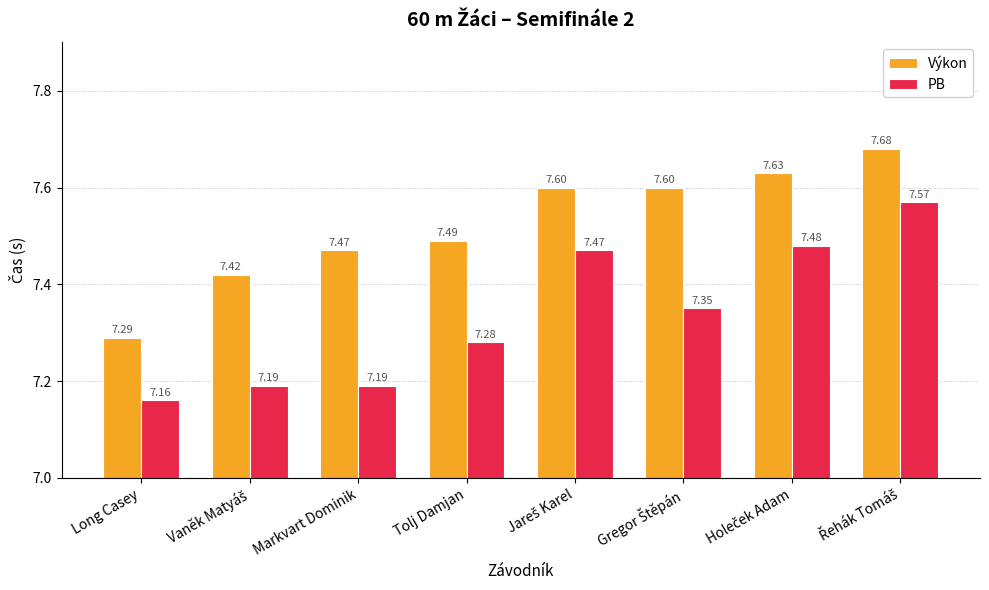

At how many categories does at least one series exceed 7?

8